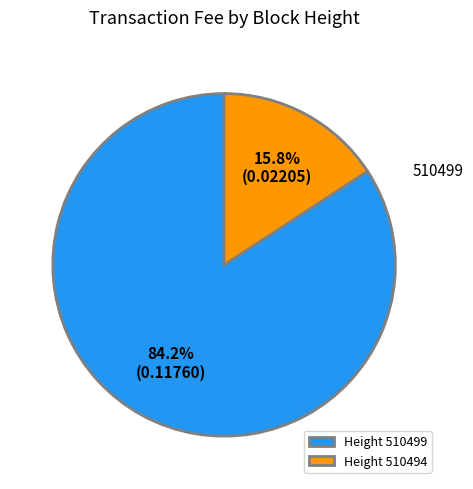

What portion of the pie excludes Height 510499?

15.8%